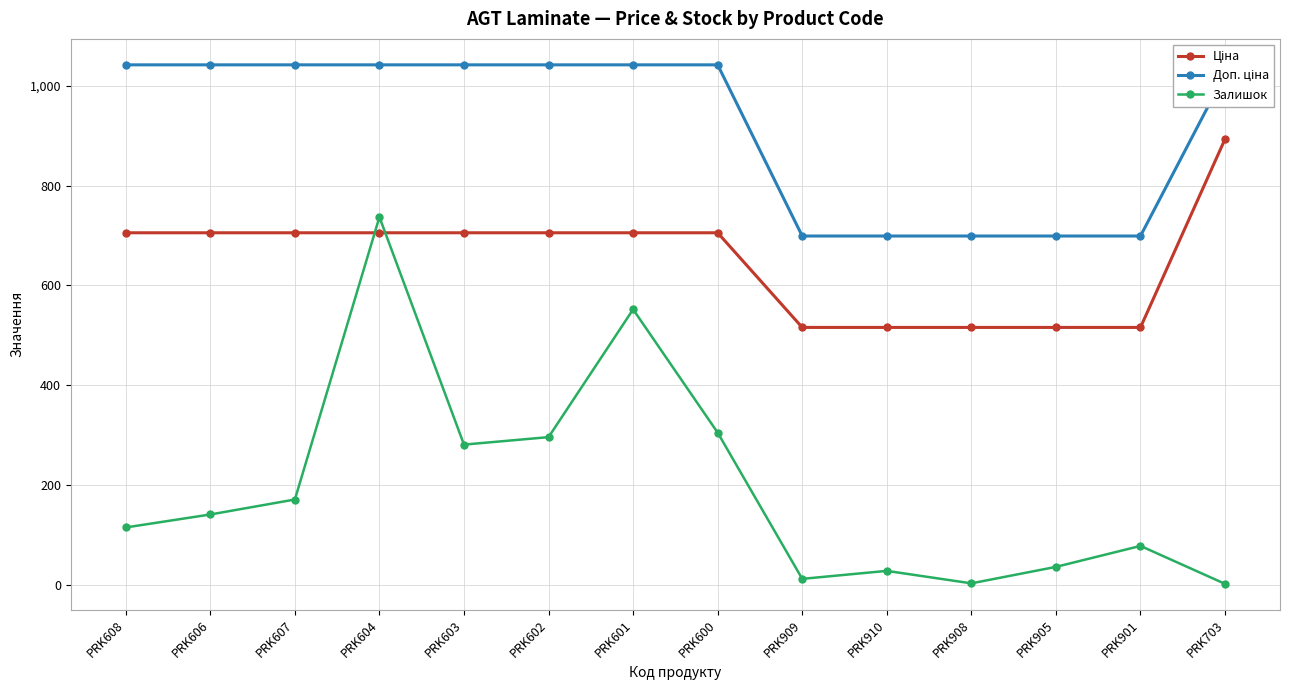

Does the chart display data point markers on the line(s)?

Yes